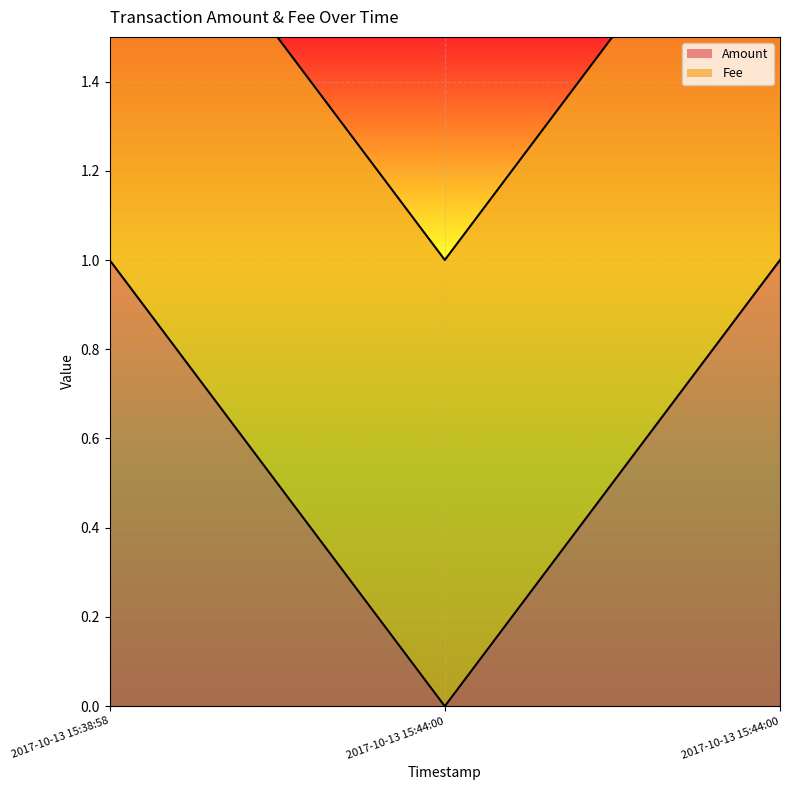

True or false: the data shows 1 at 2017-10-13 15:44:00.

True